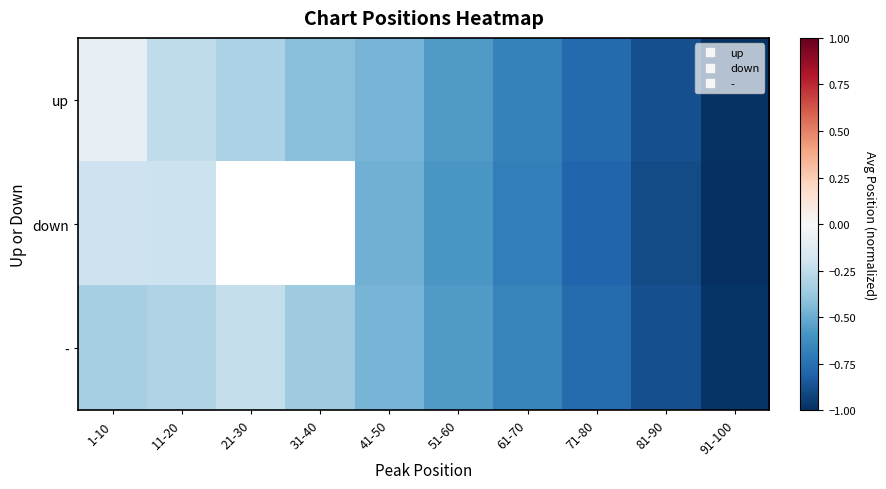

What is the difference between the maximum and minimum values in the - series?

0.7